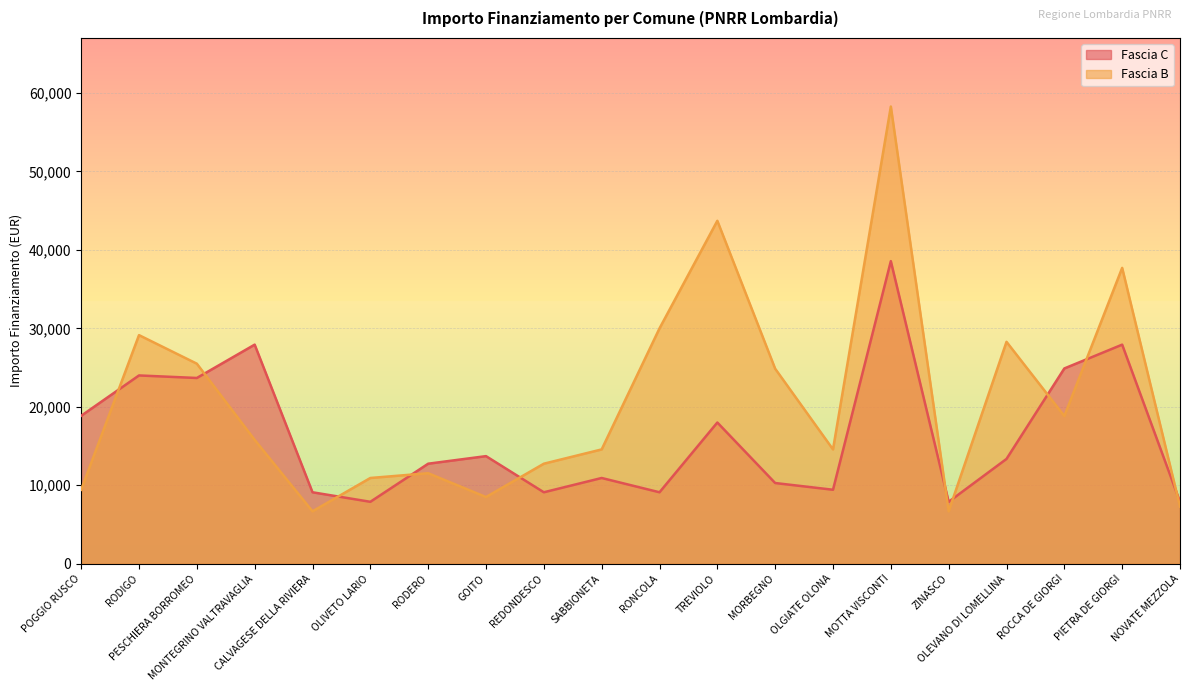

How many interior local valleys does the Fascia C series have?

6